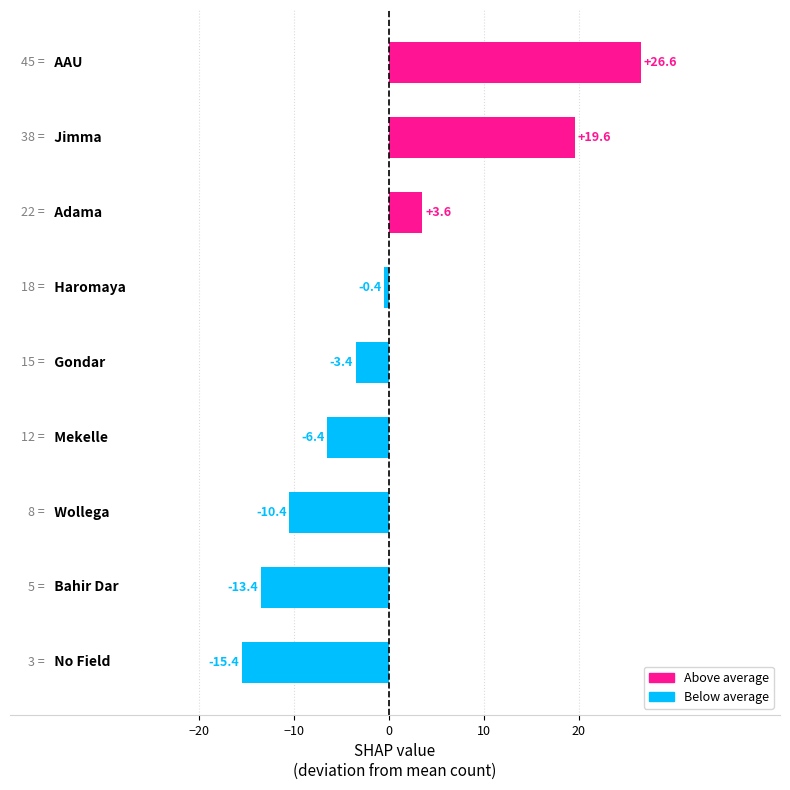

What is the minimum value shown in the chart?

-15.4